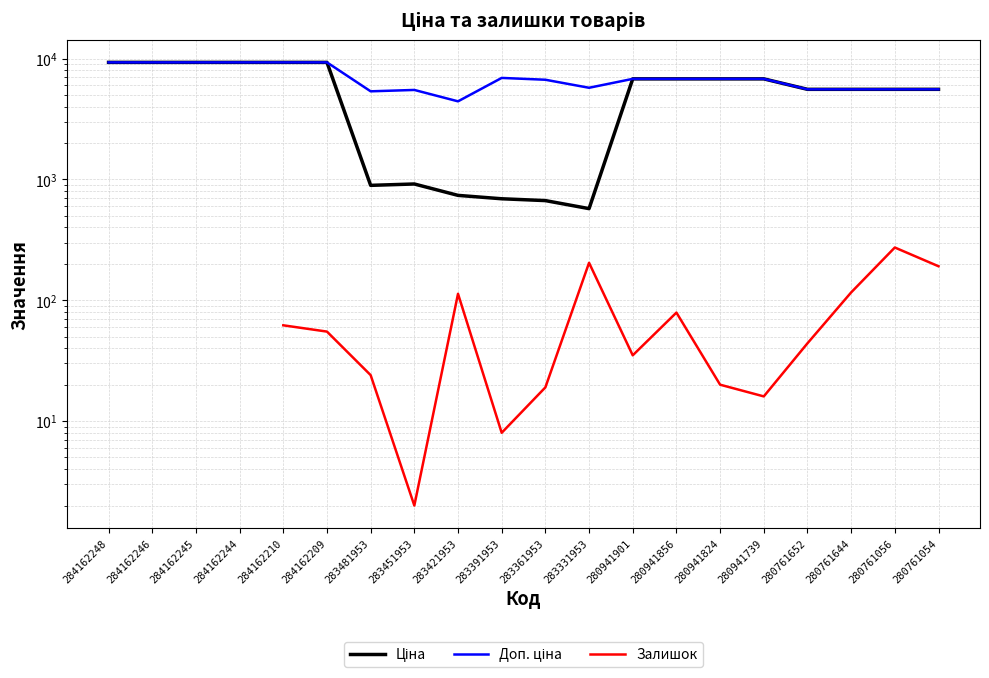

What is the difference between the Ціна values at 284162210 and 280761644?

3730.1